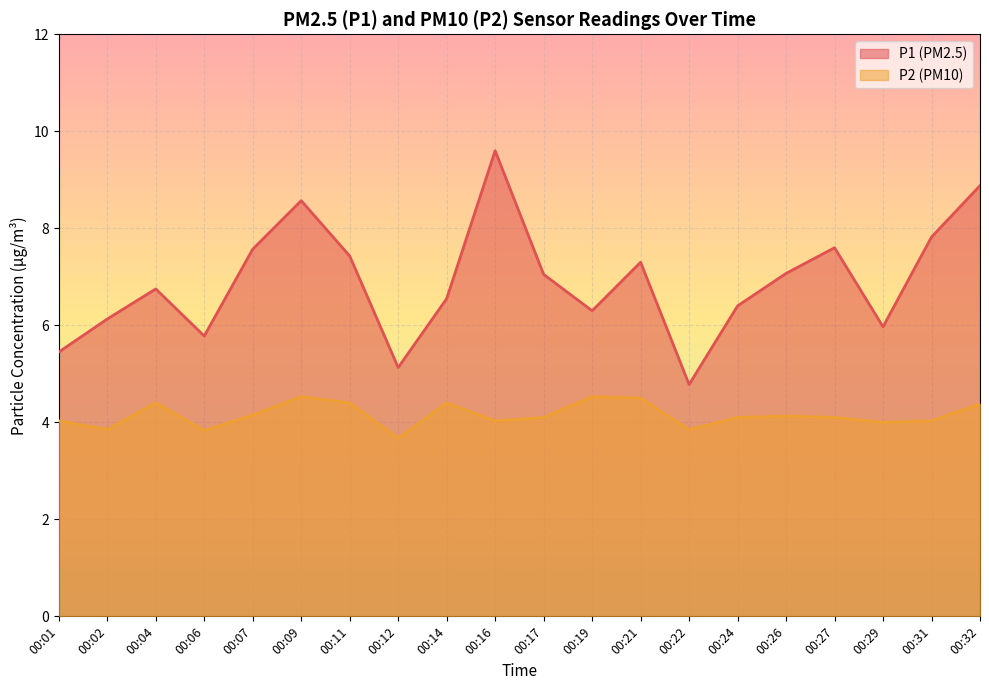

Reading left to right, transcribe all the data shown in this chart.

P1: 5.5	6.1	6.8	5.8	7.6	8.6	7.4	5.1	6.5	9.6	7.0	6.3	7.3	4.8	6.4	7.1	7.6	6.0	7.8	8.9
P2: 4.0	3.9	4.4	3.8	4.2	4.5	4.4	3.7	4.4	4.0	4.1	4.5	4.5	3.9	4.1	4.1	4.1	4.0	4.0	4.4